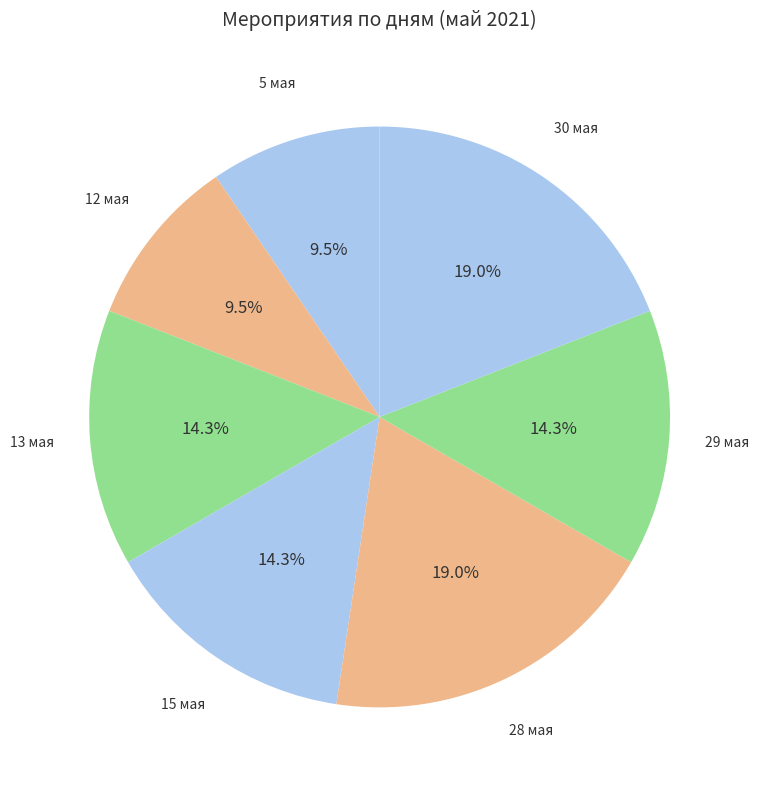

To the nearest percent, what is the average slice percentage?

14%